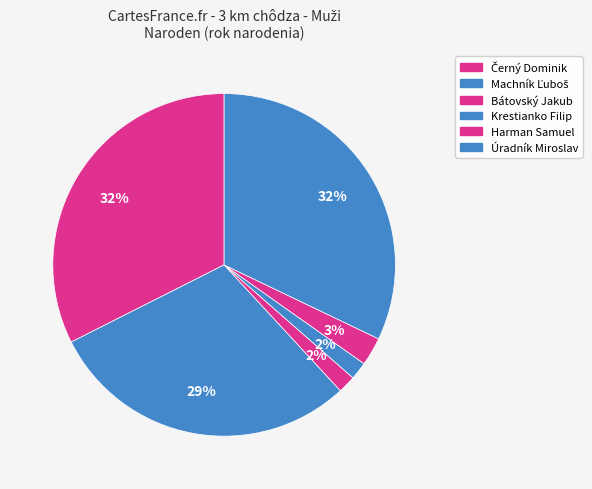

How many slices are in this pie chart?

6